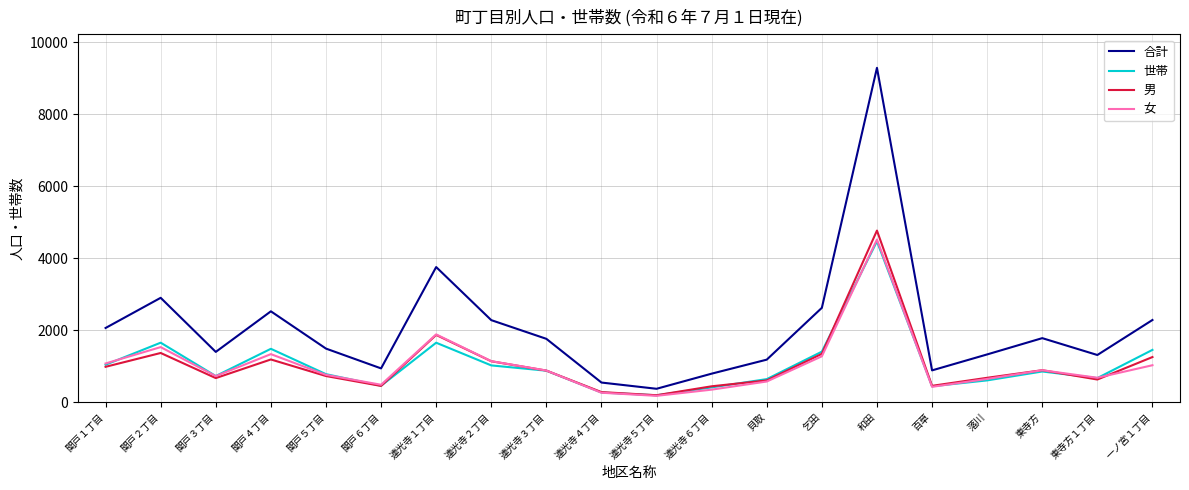

What is the difference between the maximum and minimum values in the 世帯 series?

4273